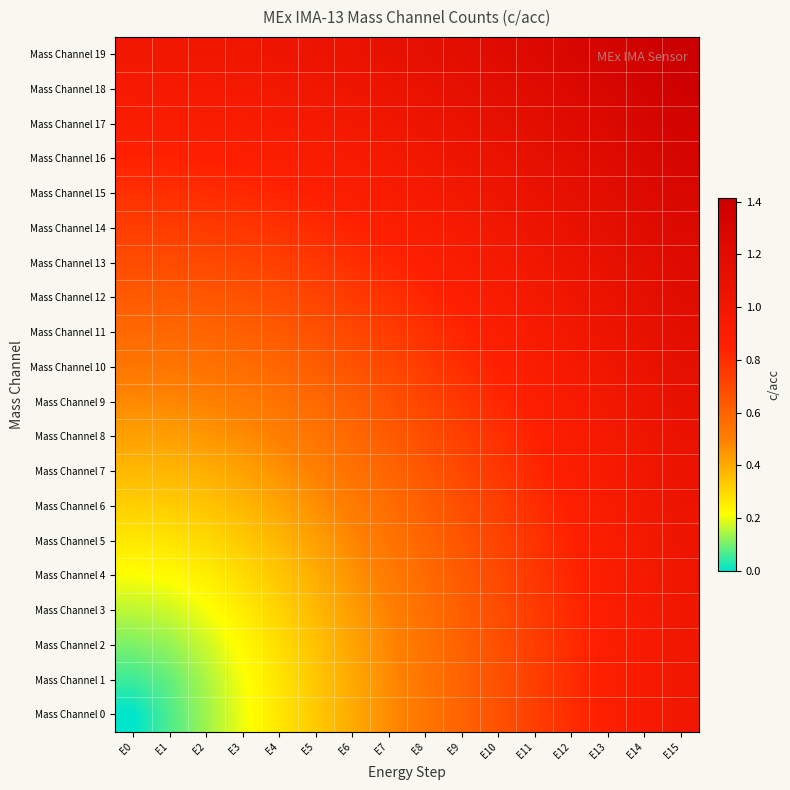

What is the spread (max minus min) of values at E10?

0.5